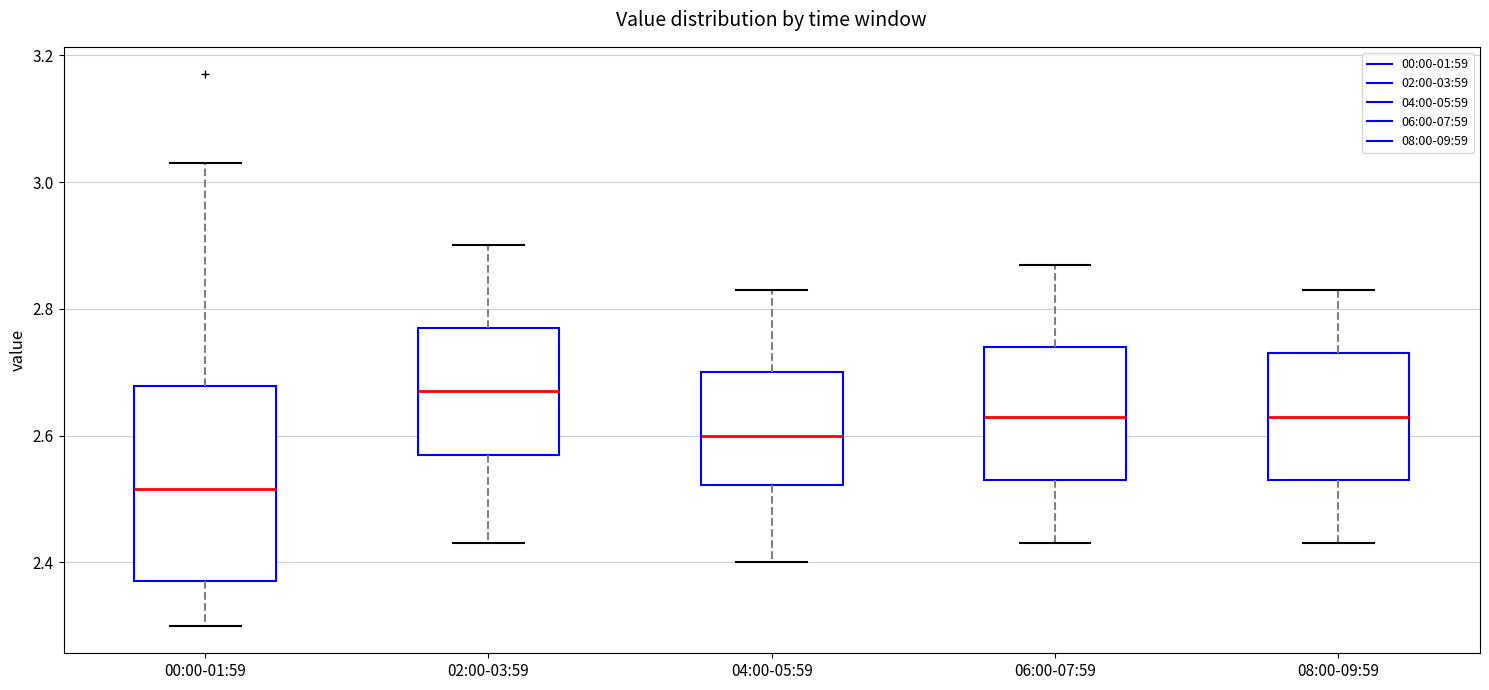

Where is the upper edge of the box for 06:00-07:59 on the y-axis? The values are not printed on the chart, so give them approximately, as read against the axis.

2.74